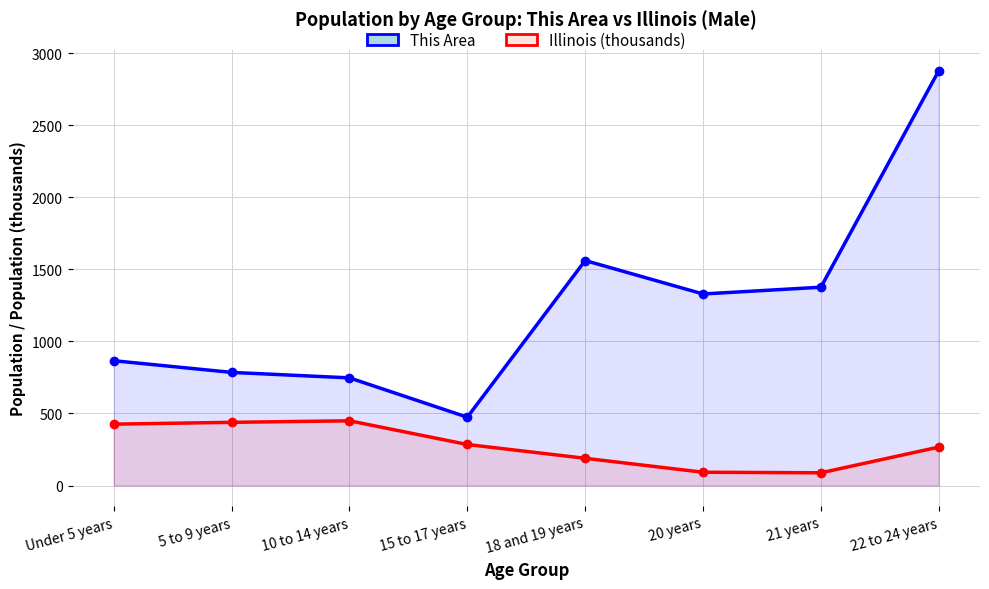

True or false: This Area has a value of 833.8 at 15 to 17 years.

False